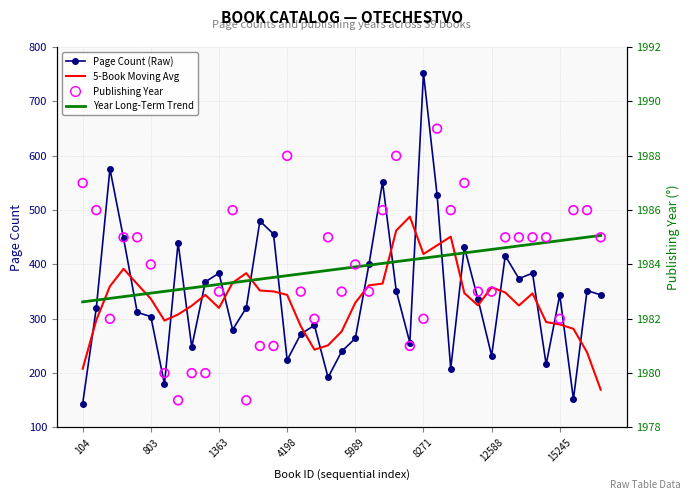

Is the value of Page Count at 34 greater than the value of 5-Book Moving Avg (Pages) at 36?

No